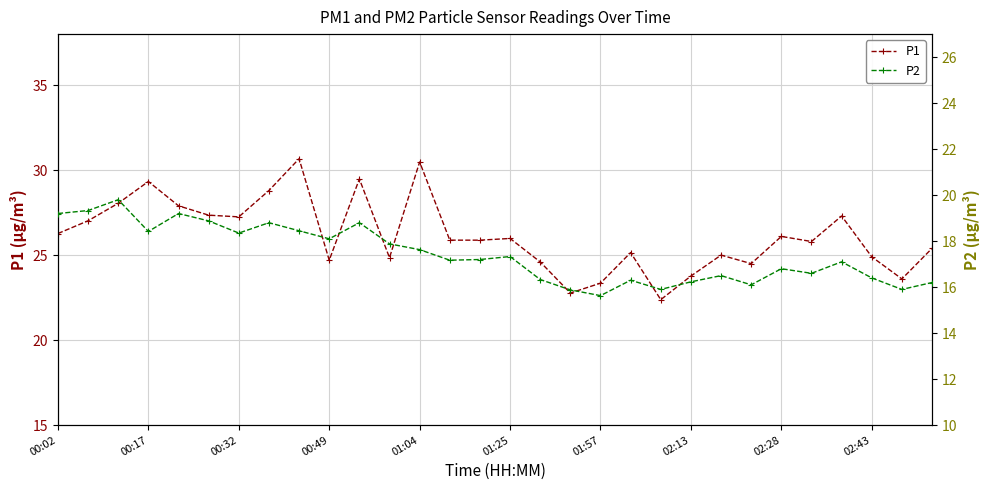

What is the minimum value for P1?

22.4